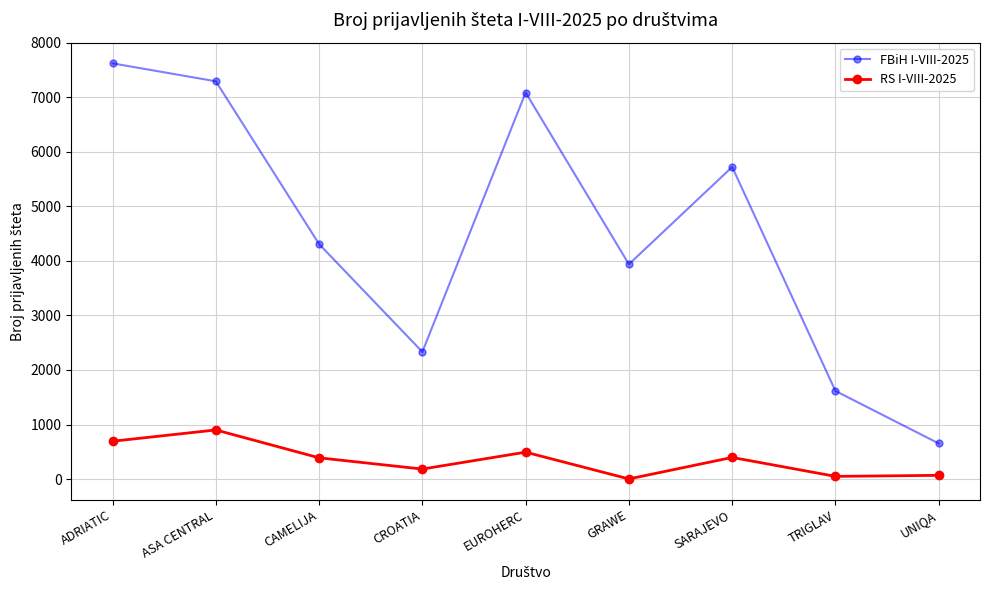

True or false: RS I-VIII-2025 has more than 2 interior local peaks.

True